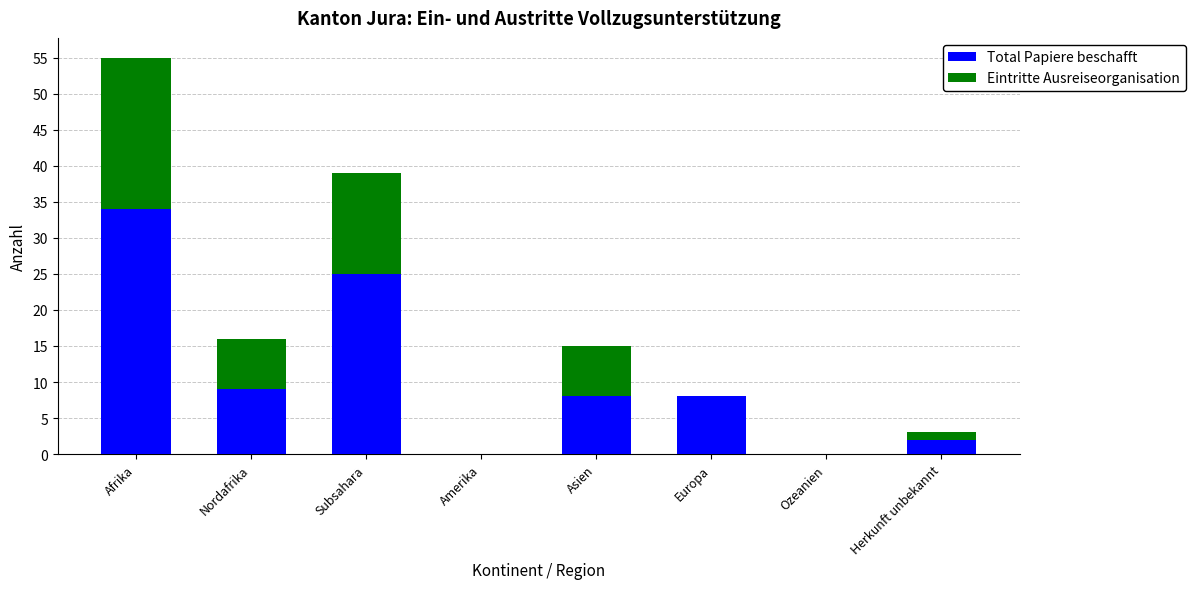

At which category is the sum across all series the highest?

Afrika